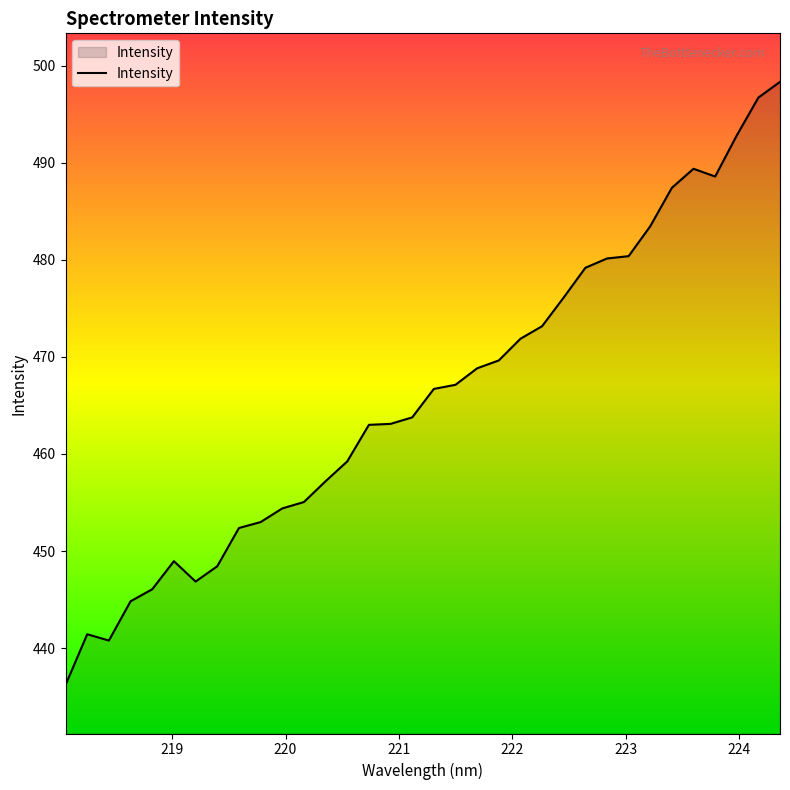

What is the difference between the maximum and minimum values?

62.1